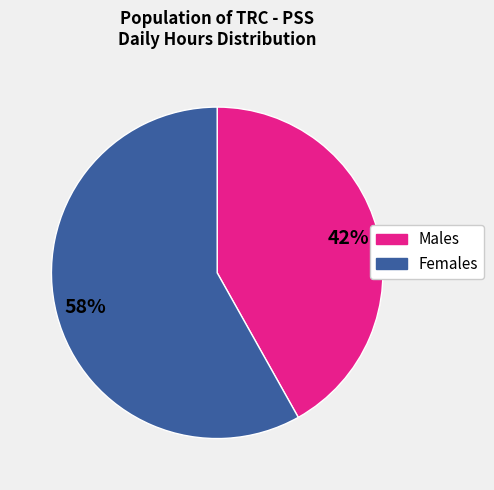

How many segments does this pie chart have?

2